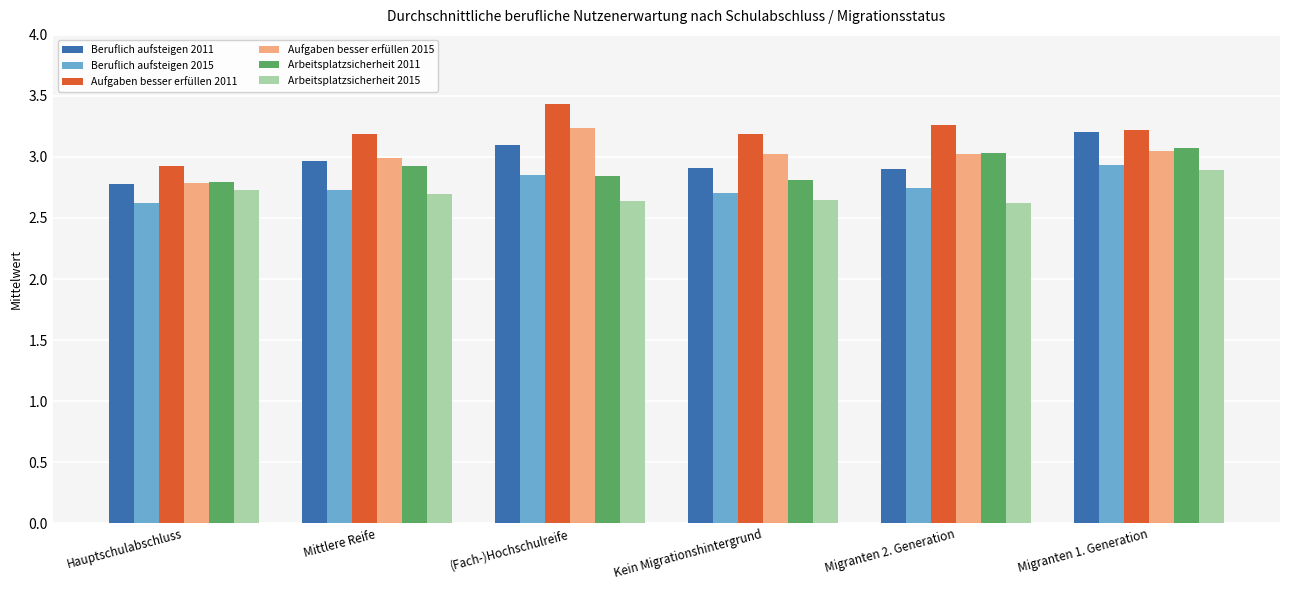

Is it true that Aufgaben besser erfüllen 2011 equals 2.9 at Hauptschulabschluss?

True